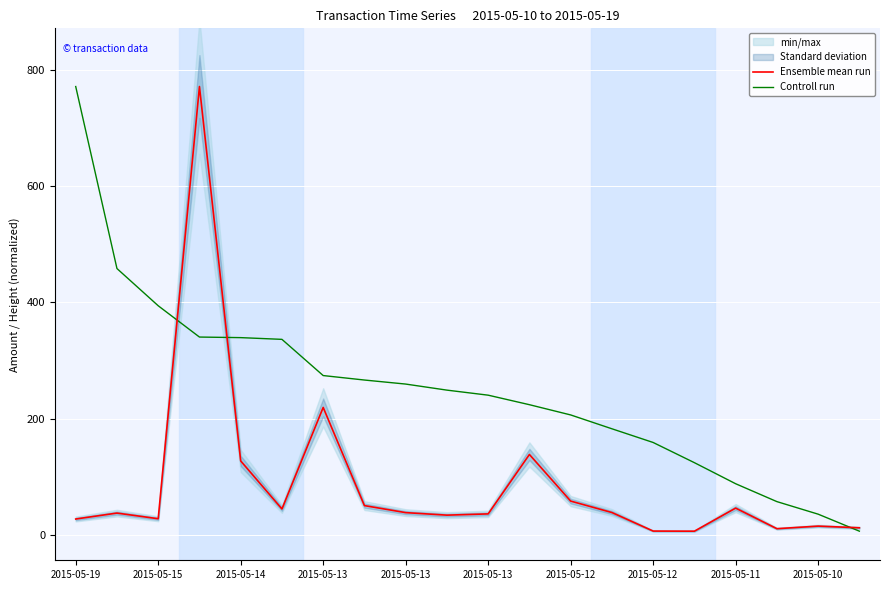

How many lines are shown in the chart?

2